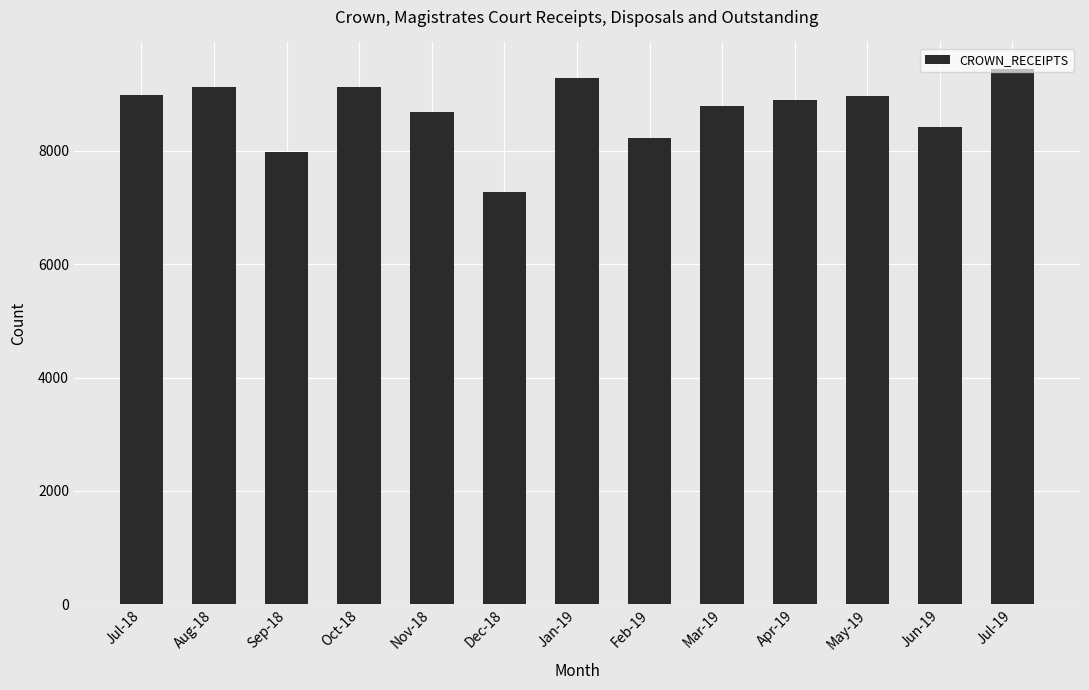

Approximately how many times larger is the value at Jul-19 compared to Dec-18?

1.3